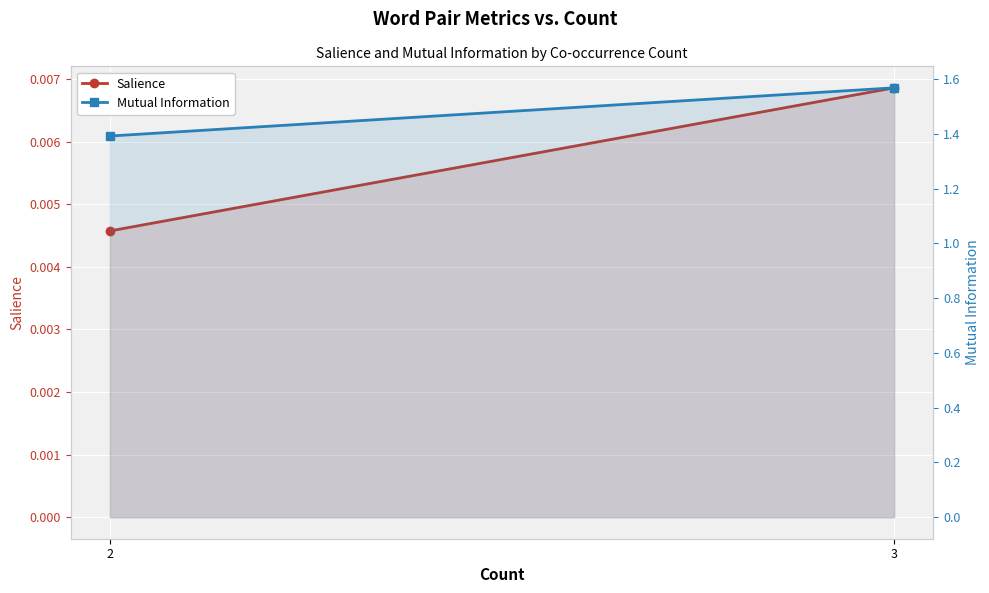

Reading left to right, transcribe all the data shown in this chart.

Salience: 2=0.0	3=0.0
Mutual Information: 2=1.4	3=1.6